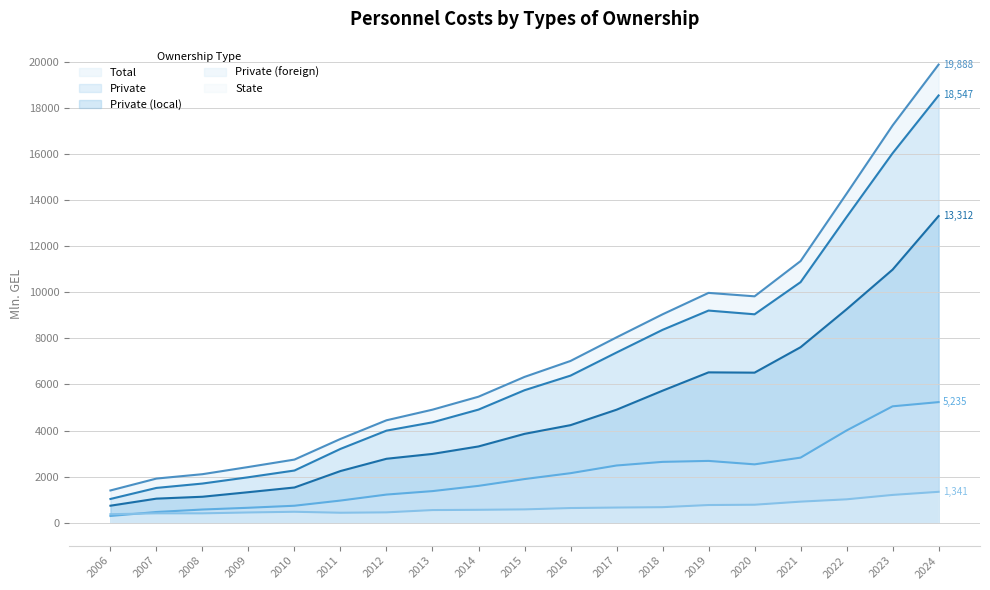

True or false: Private has a value of 6804.2 at 2023.

False